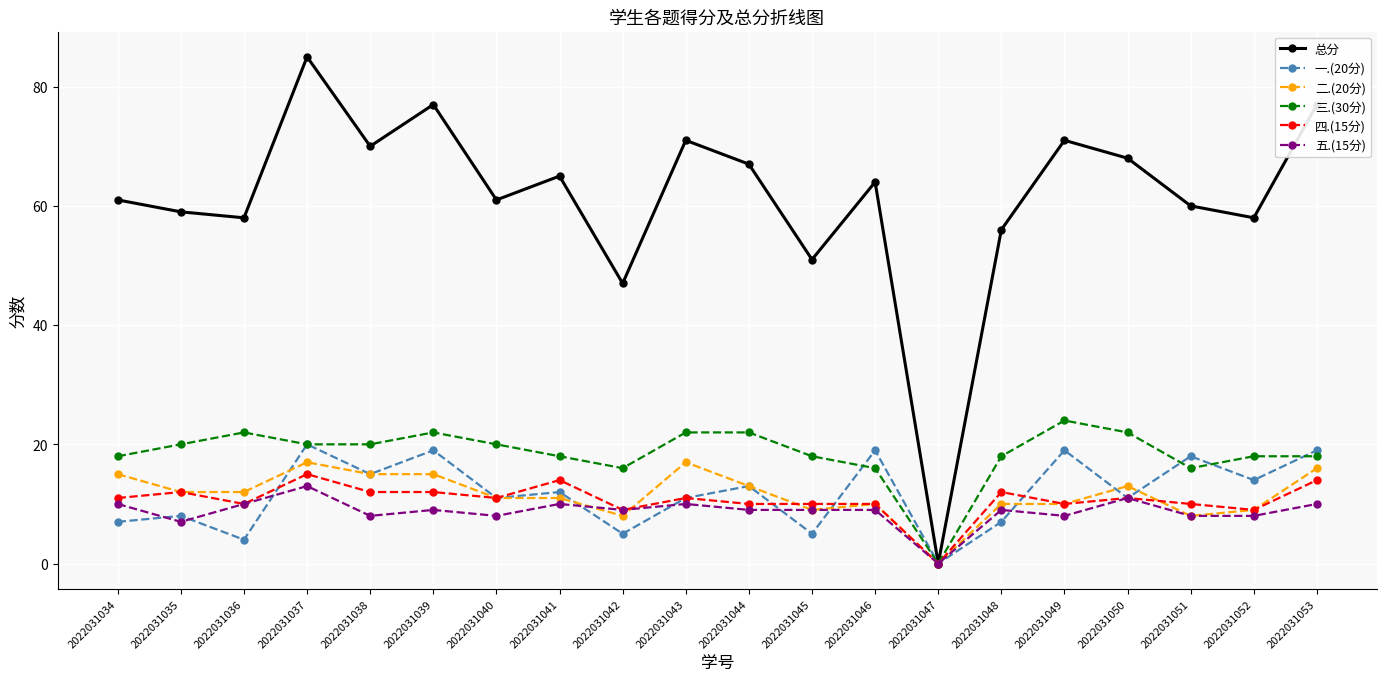

At how many categories does at least one series exceed 36?

19